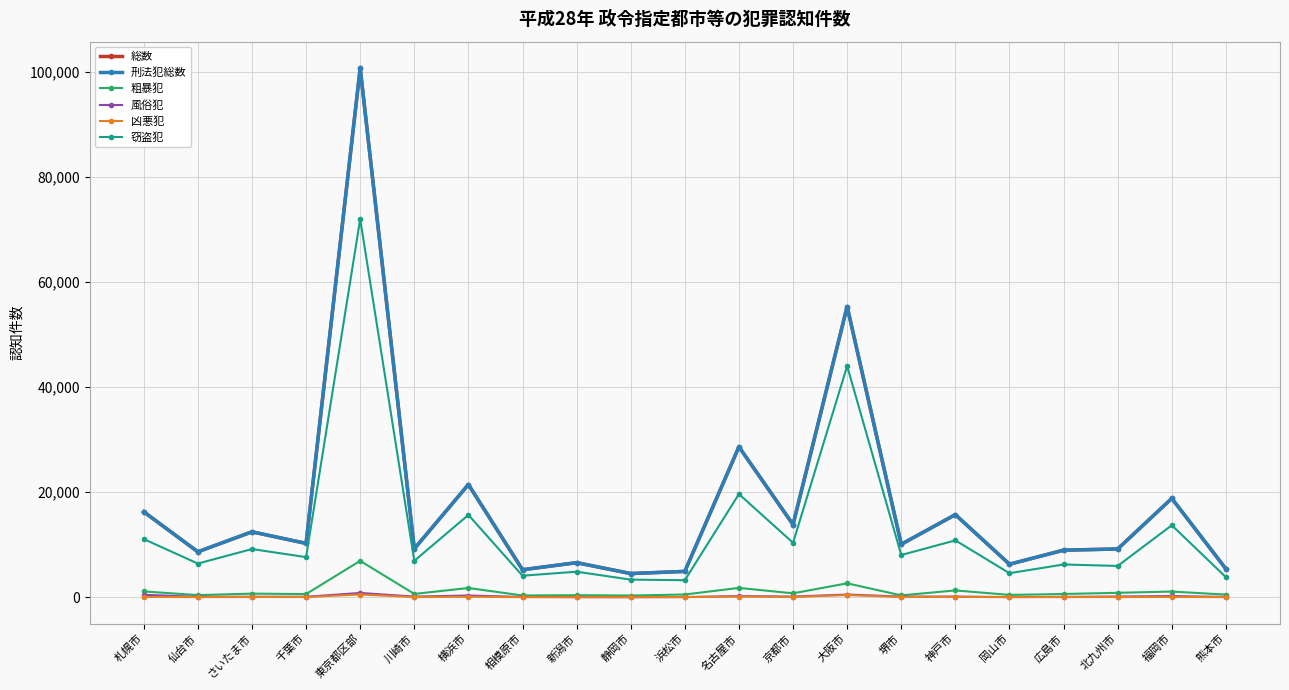

How many lines are shown in the chart?

6